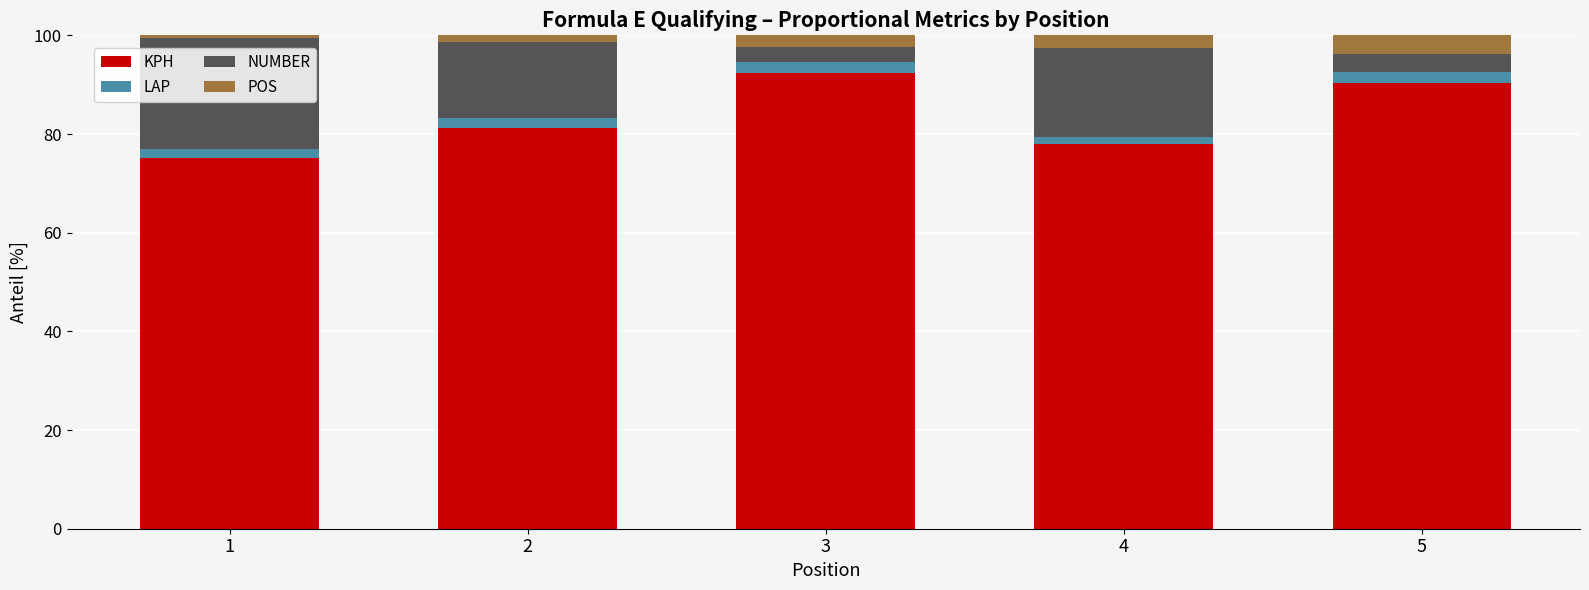

Reading right to left, list the values for the KPH series.

5=90.3	4=78.1	3=92.4	2=81.2	1=75.1